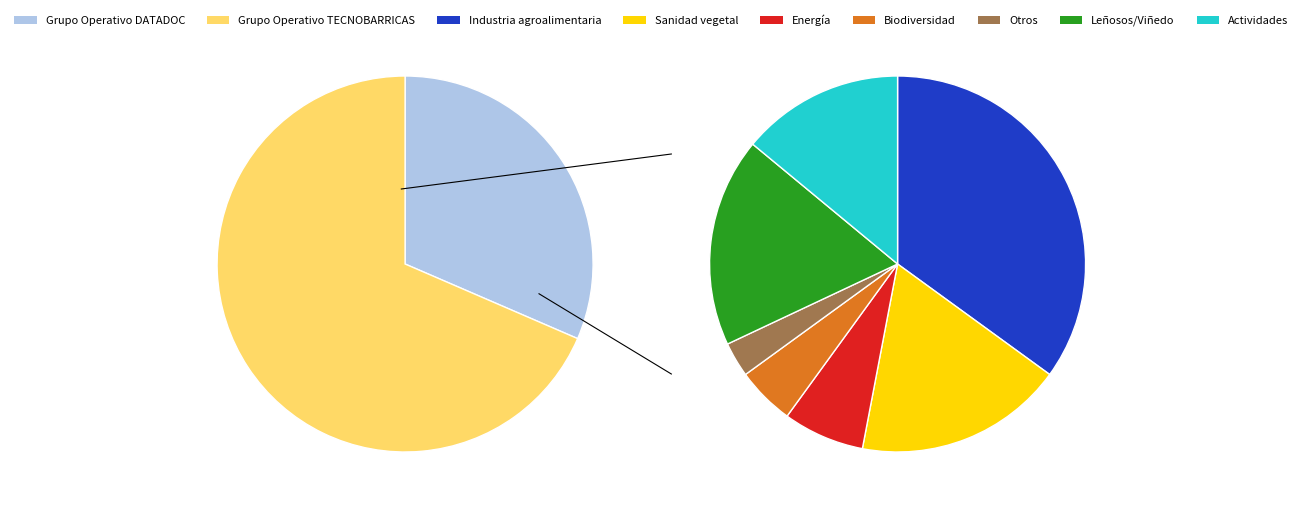

Which category has the biggest portion of the pie?

Grupo Operativo TECNOBARRICAS